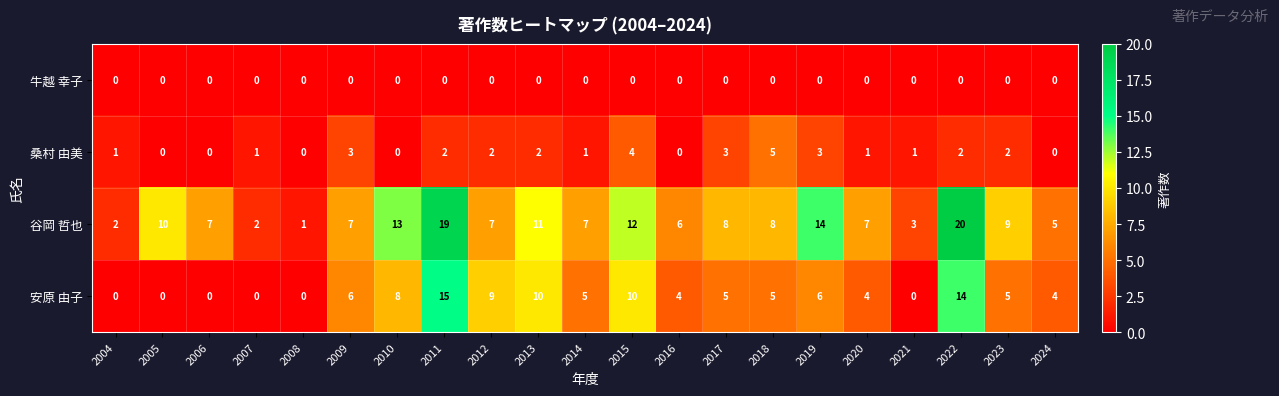

The 桑村 由美 series shows 0 at 2016. True or false?

True